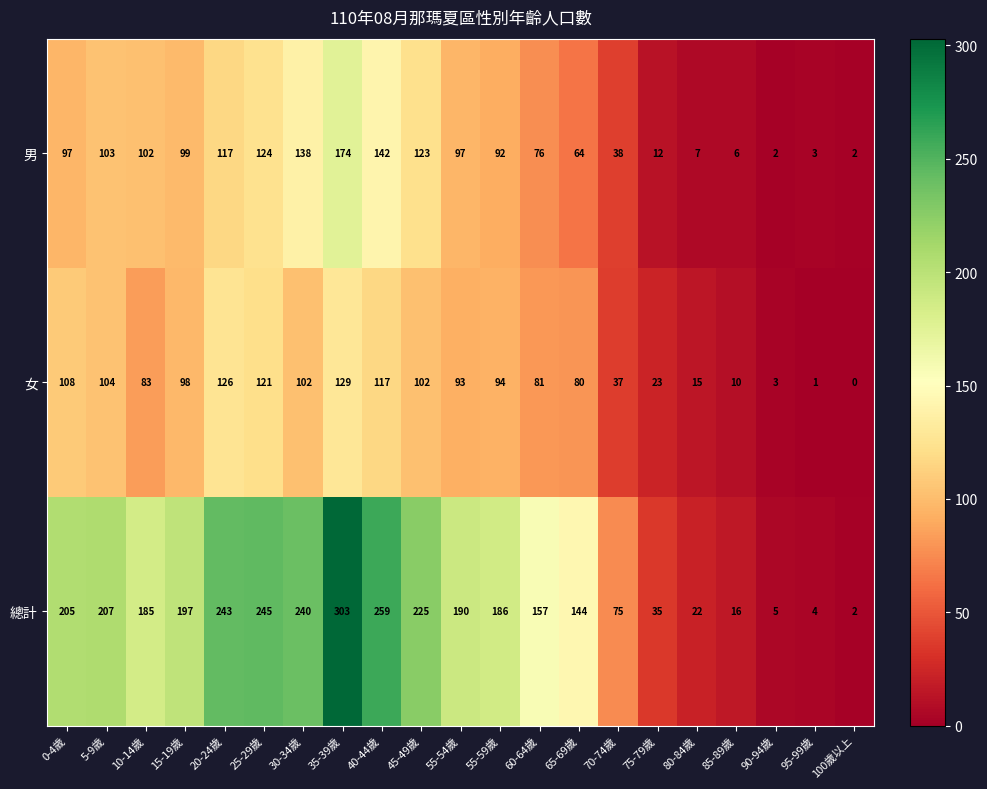

How many distinct data groups are displayed?

3